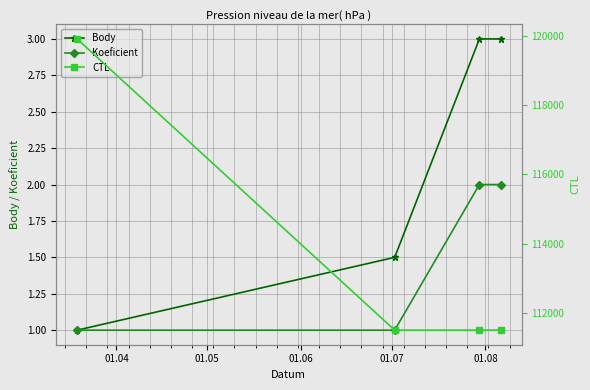

What is the maximum value for Koeficient?

2.0